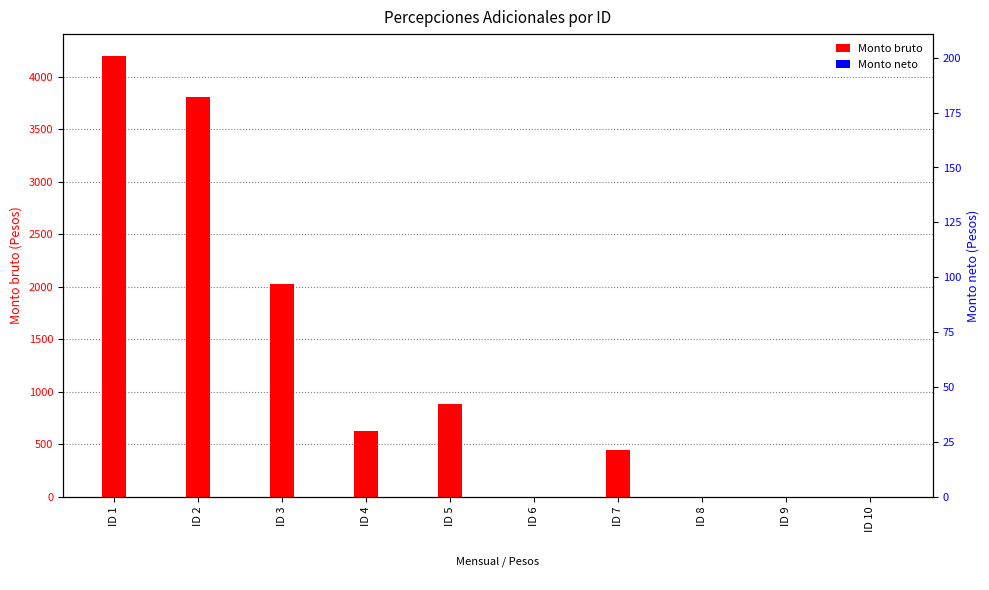

Which category has the lowest value in the Monto bruto series?

ID 6